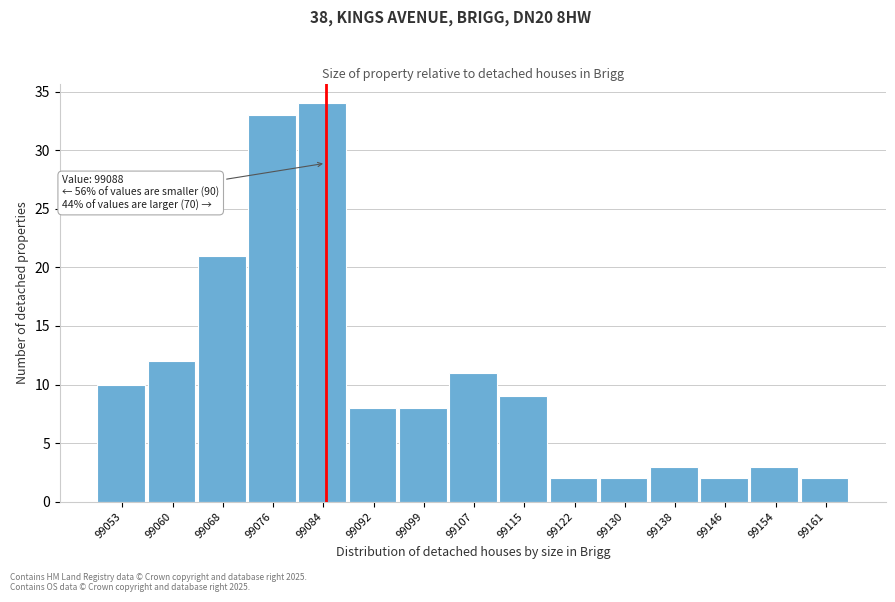

Reading left to right, what are all the values shown in this chart?

99053=10	99060=12	99068=21	99076=33	99084=34	99092=8	99099=8	99107=11	99115=9	99122=2	99130=2	99138=3	99146=2	99154=3	99161=2